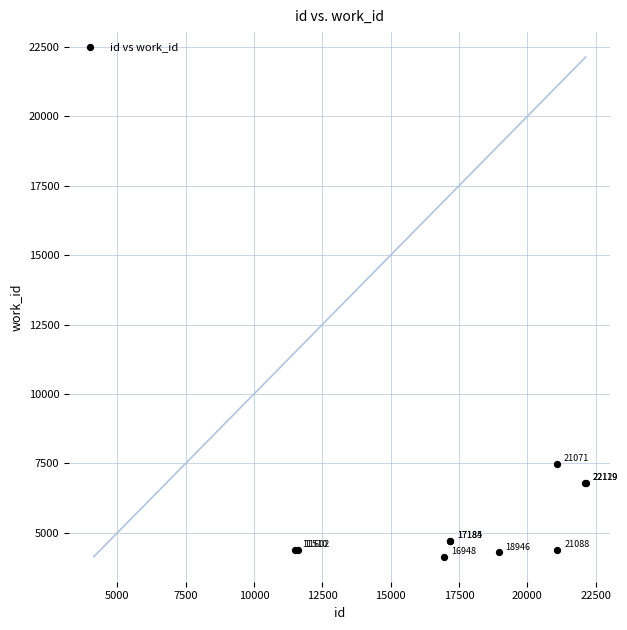

What Y value in the scatter plot is closest to 5811?

6808